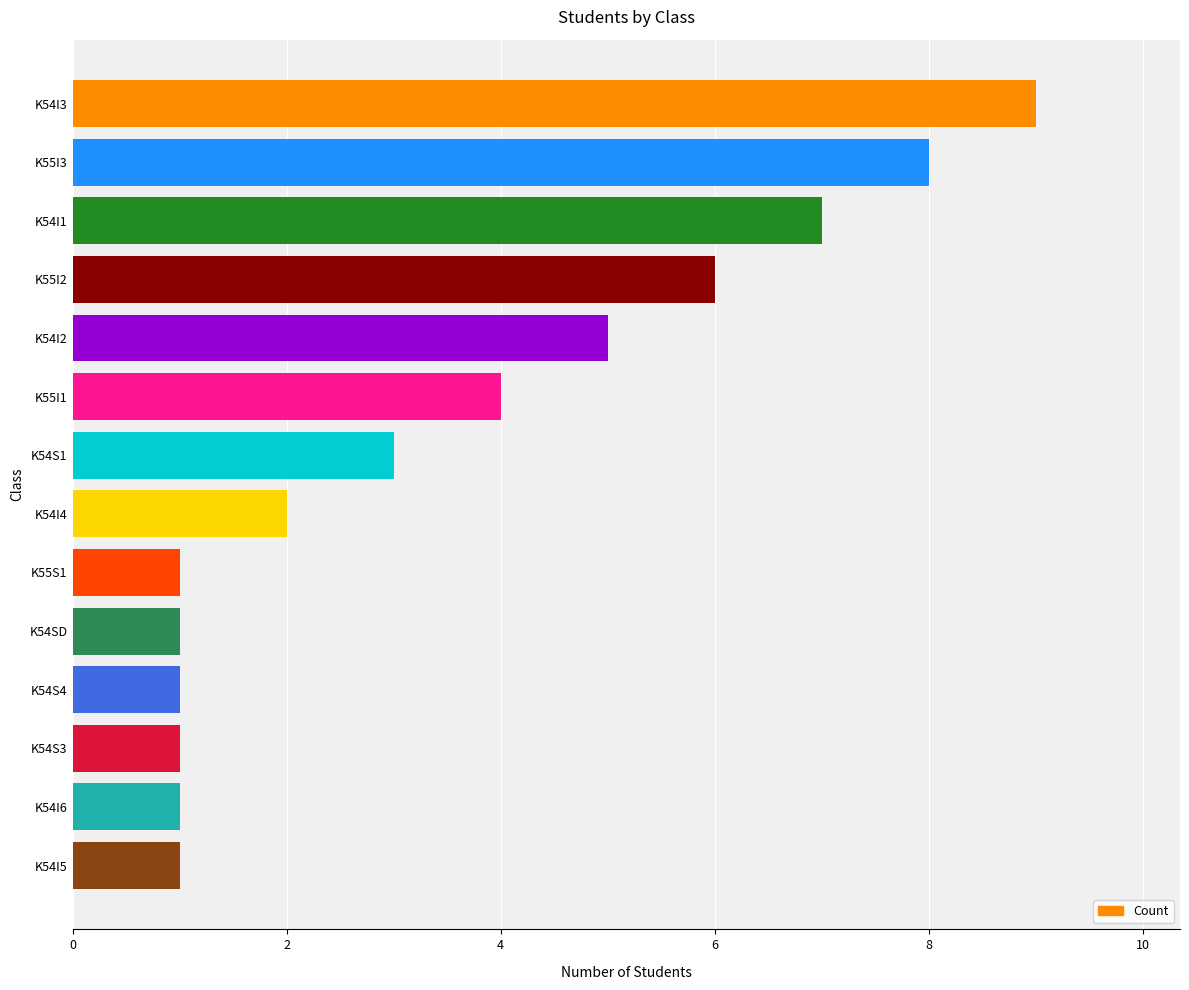

Approximately how many times larger is the value at K54S1 compared to K55S1?

3.0